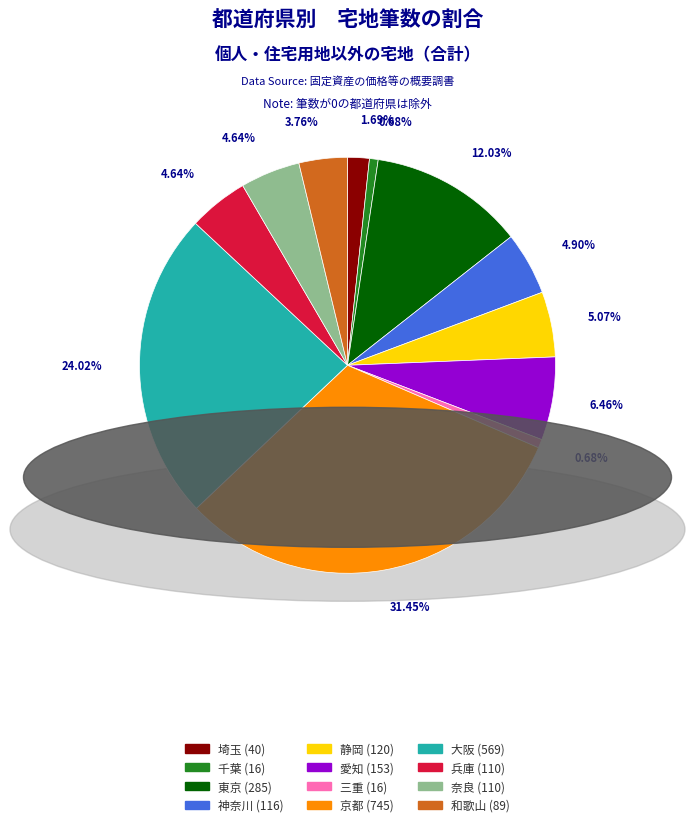

Which slice is the largest?

京都